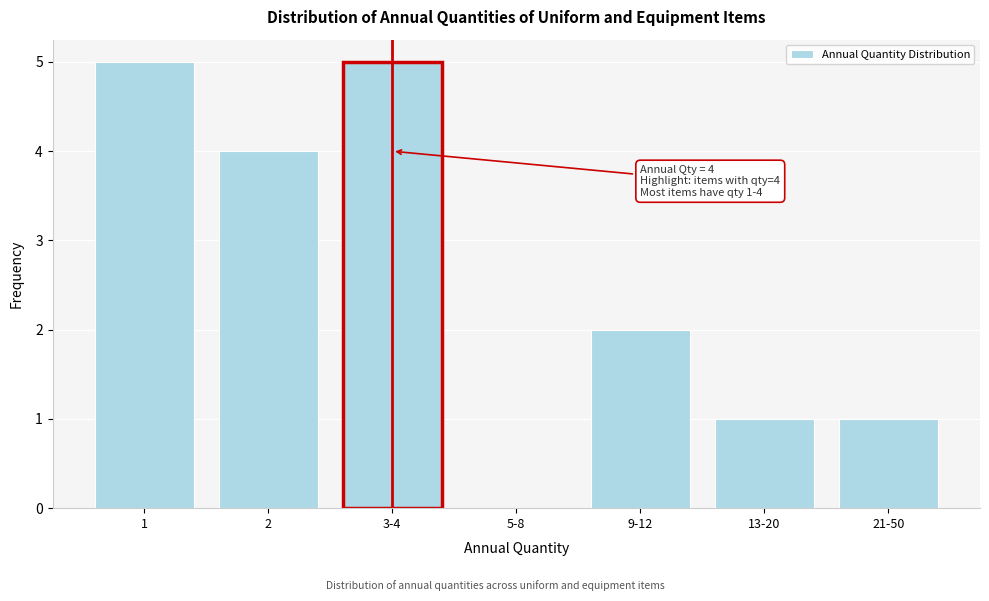

Reading left to right, transcribe all the data shown in this chart.

1=5	2=4	3-4=5	5-8=0	9-12=2	13-20=1	21-50=1